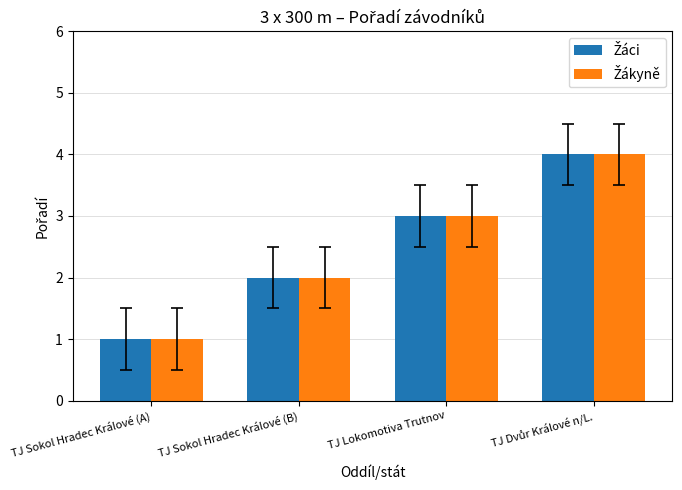

What is the total value across all series at TJ Sokol Hradec Králové (B)?

4